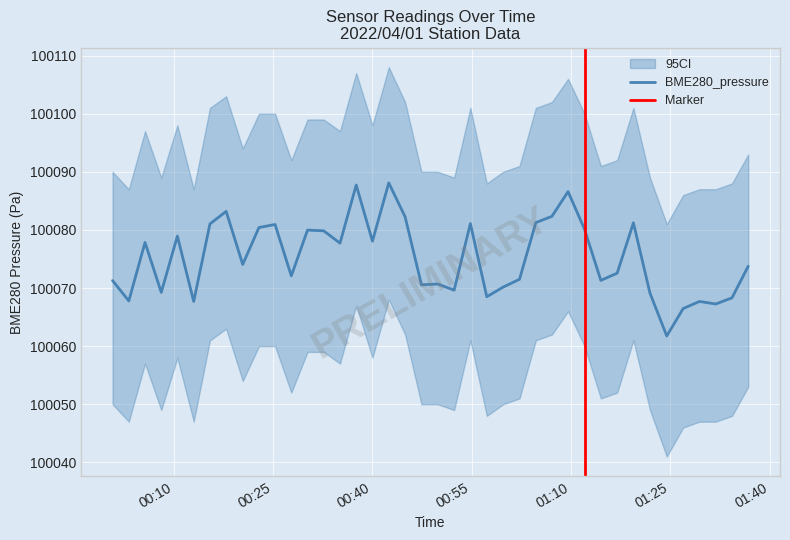

Count the number of categories in the chart.

40